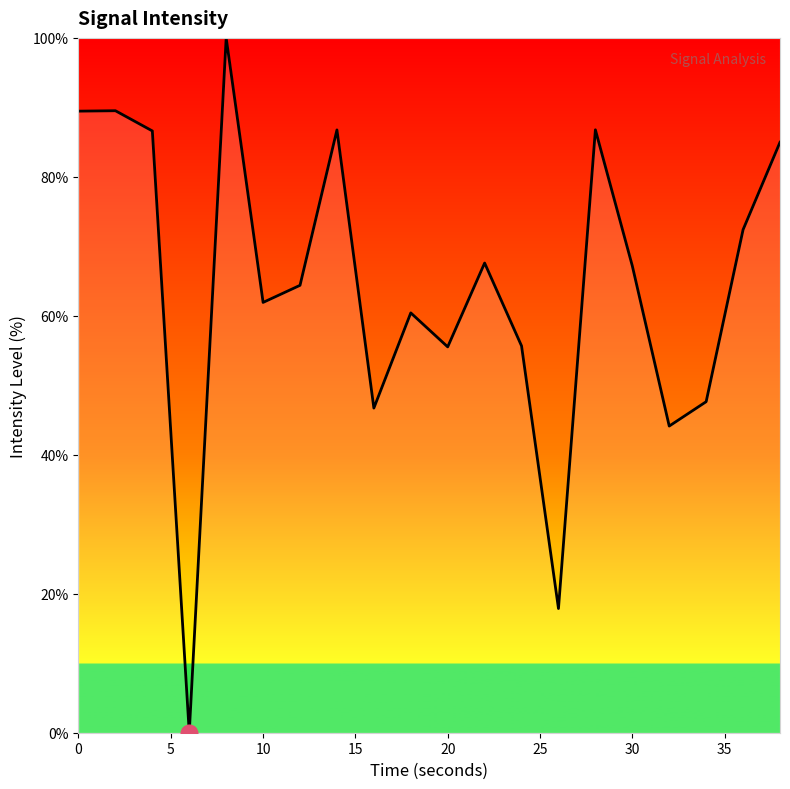

What is the greatest value displayed?

100.0